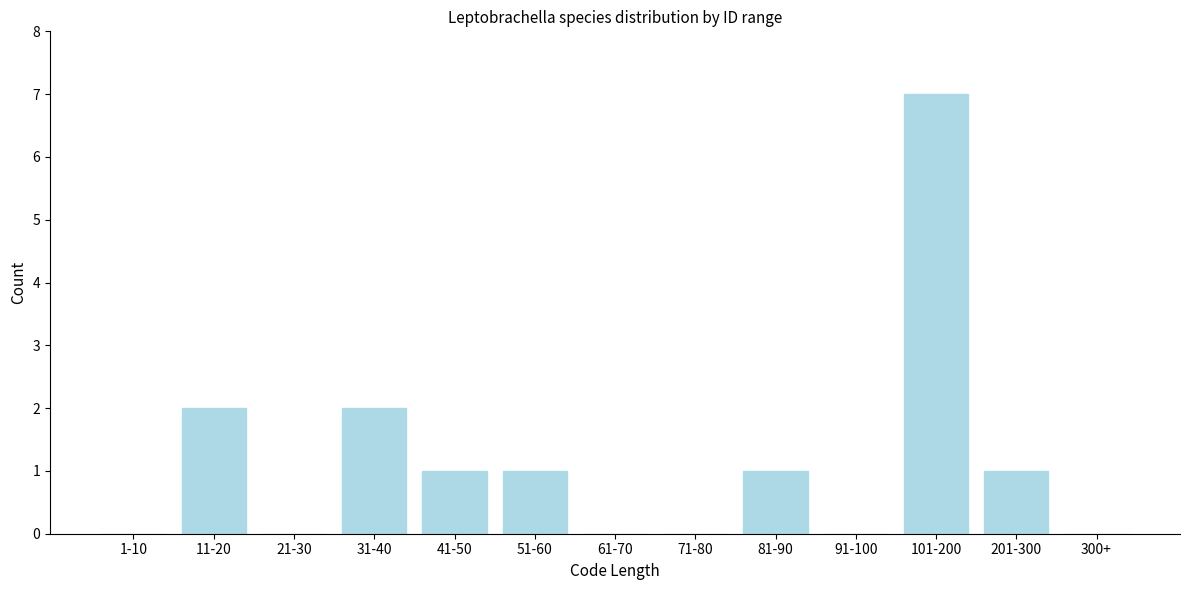

Reading left to right, transcribe all the data shown in this chart.

1-10=0	11-20=2	21-30=0	31-40=2	41-50=1	51-60=1	61-70=0	71-80=0	81-90=1	91-100=0	101-200=7	201-300=1	300+=0